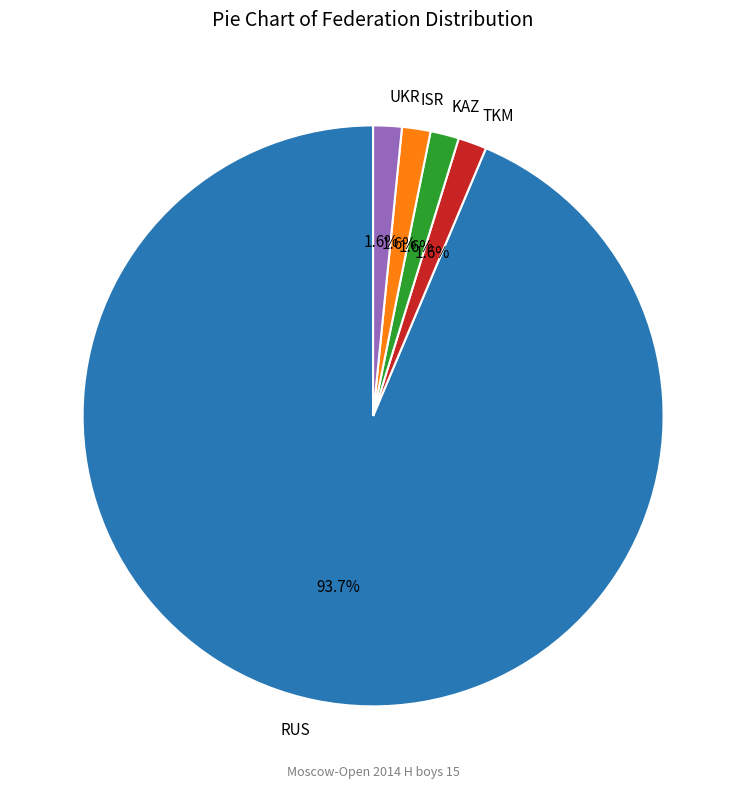

Is there any slice that represents more than half of the pie?

Yes